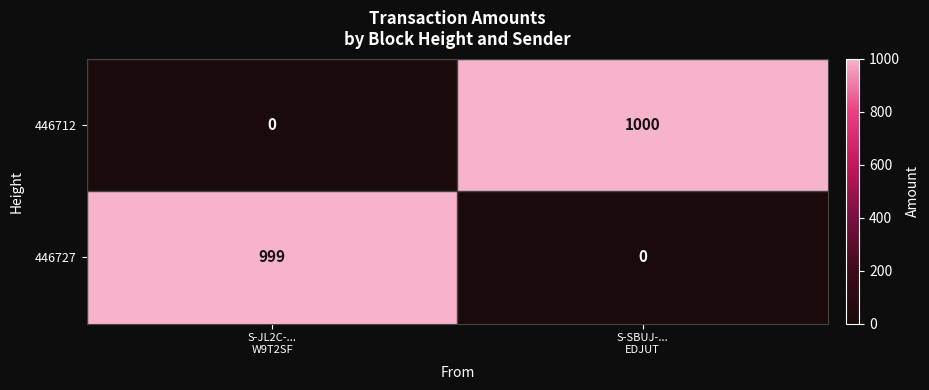

List the series in order of their peak value, highest first.

446712, 446727